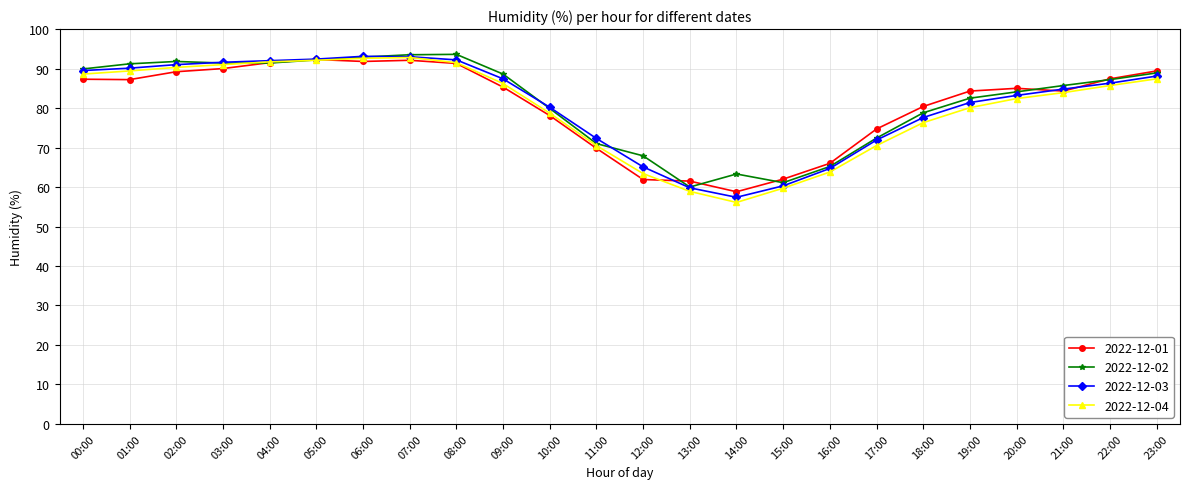

True or false: 2022-12-01 and 2022-12-02 intersect in this chart.

True